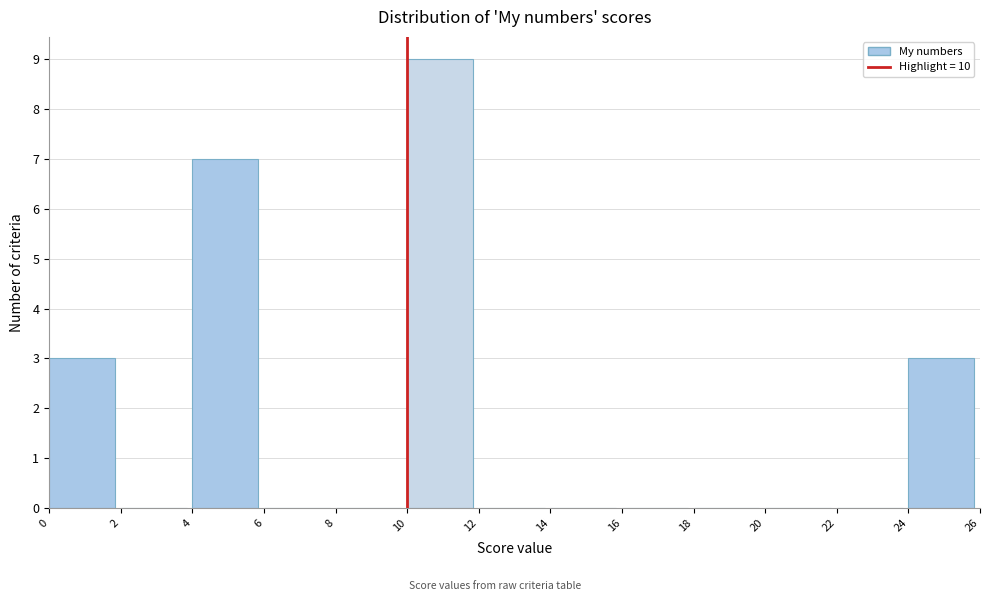

Reading left to right, transcribe this chart: for each bar, give the range it covers on the x-axis and its height. The values are not printed on the chart, so give them approximately, as read against the axis.

0 to 2: 3
2 to 4: 0
4 to 6: 7
6 to 8: 0
8 to 10: 0
10 to 12: 9
12 to 14: 0
14 to 16: 0
16 to 18: 0
18 to 20: 0
20 to 22: 0
22 to 24: 0
24 to 26: 3